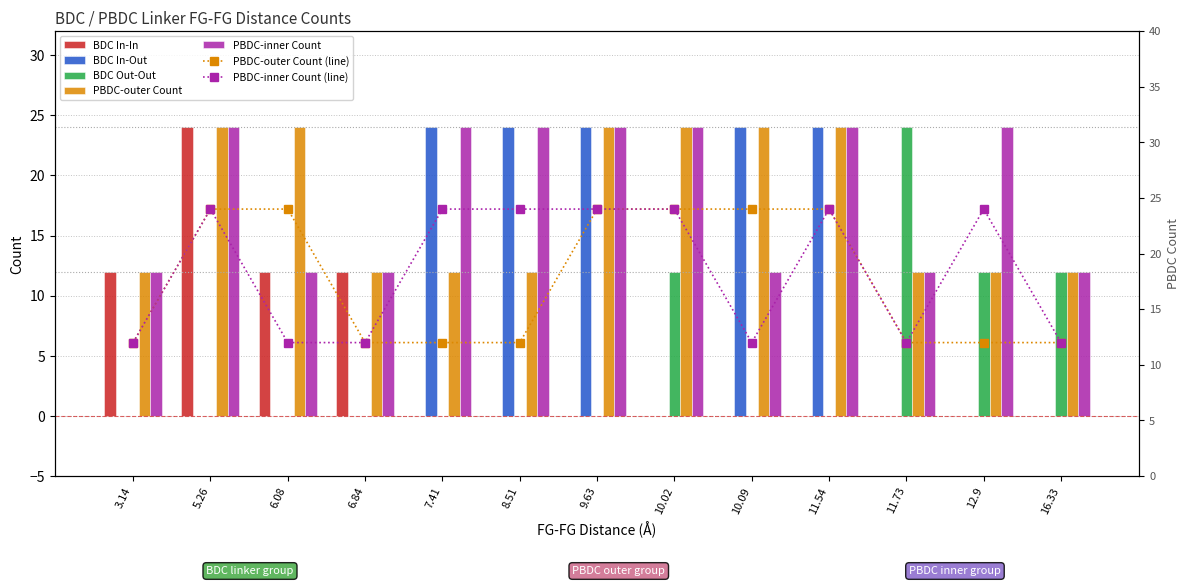

At which label is BDC In-In closest to 12?

3.14